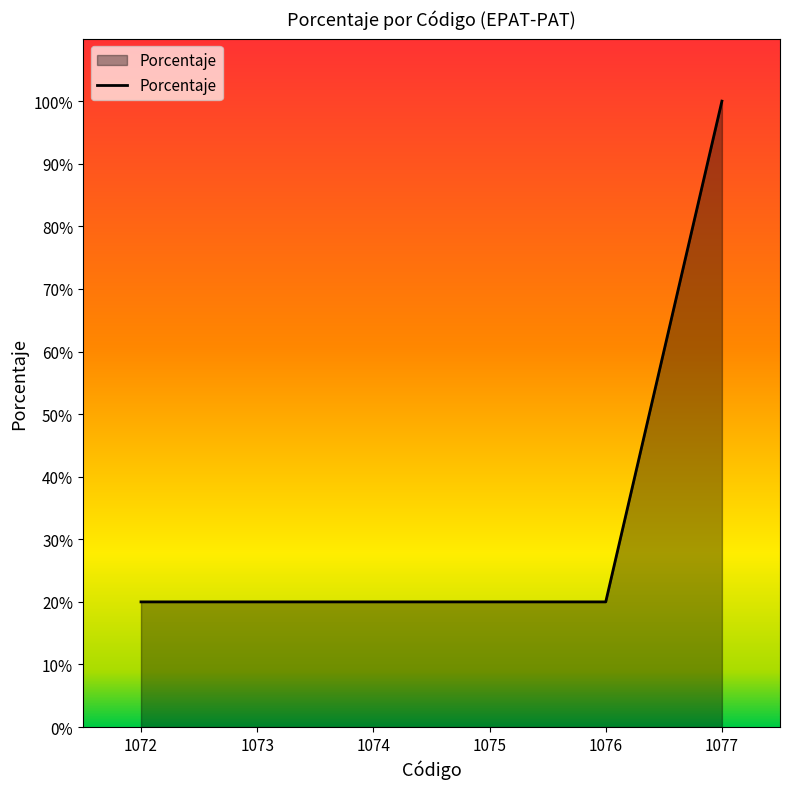

Is it true that the value at 1073 is 20?

True